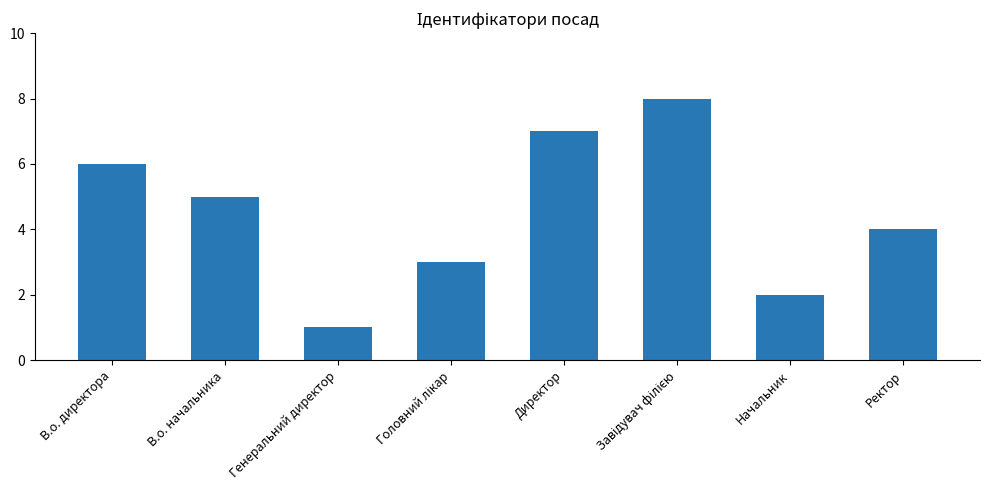

What is the label of the 6th bar from the right?

Генеральний директор